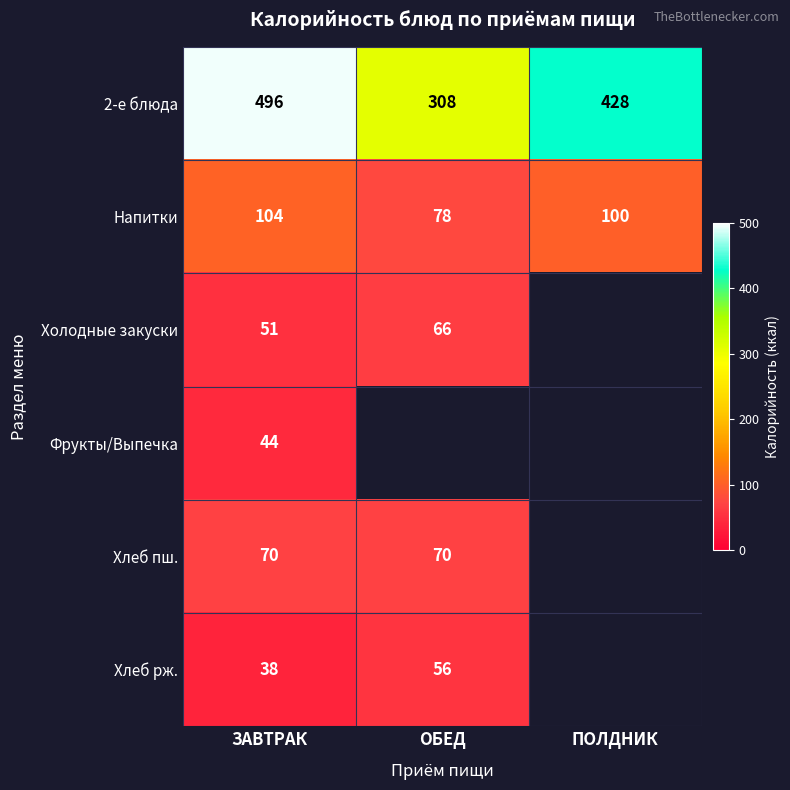

At which label is Напитки closest to 91?

ПОЛДНИК